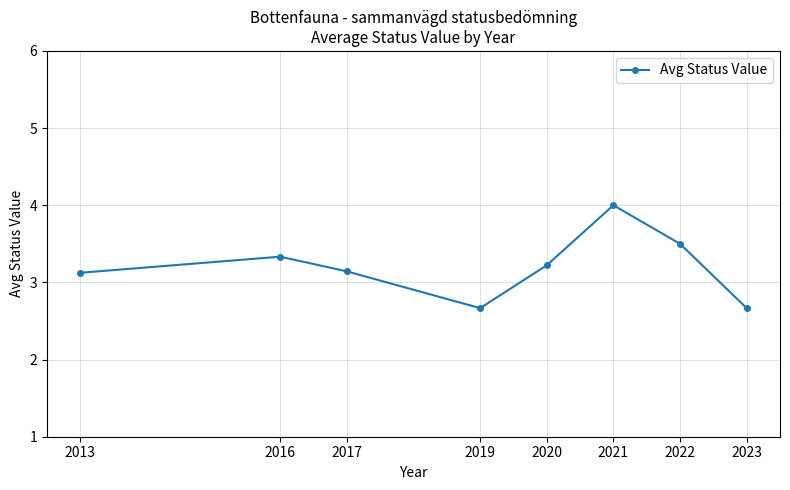

True or false: the data shows 5.5 at 2017.

False